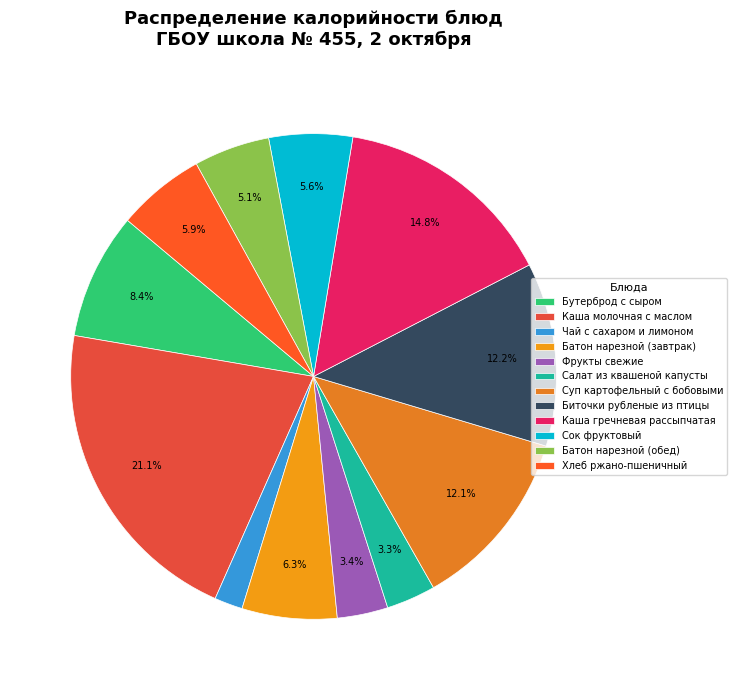

To the nearest percent, what portion does Бутерброд с сыром represent?

8%